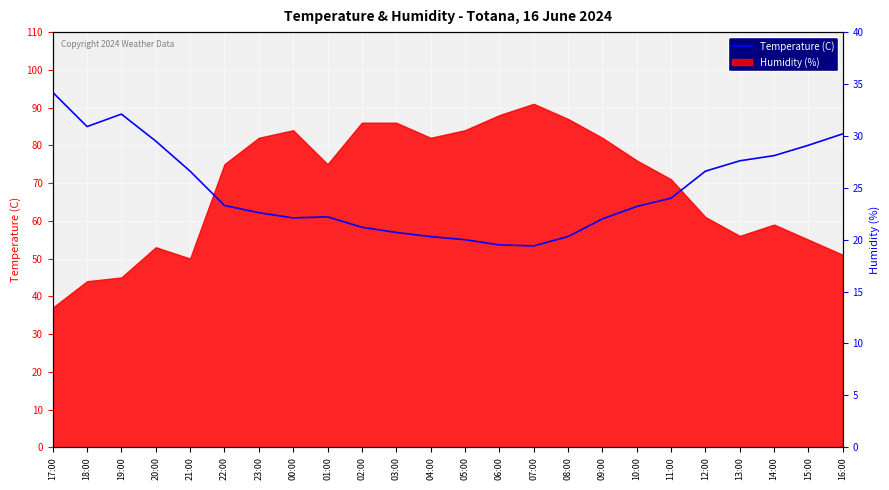

True or false: there are more than 1 points higher than both neighbors.

True